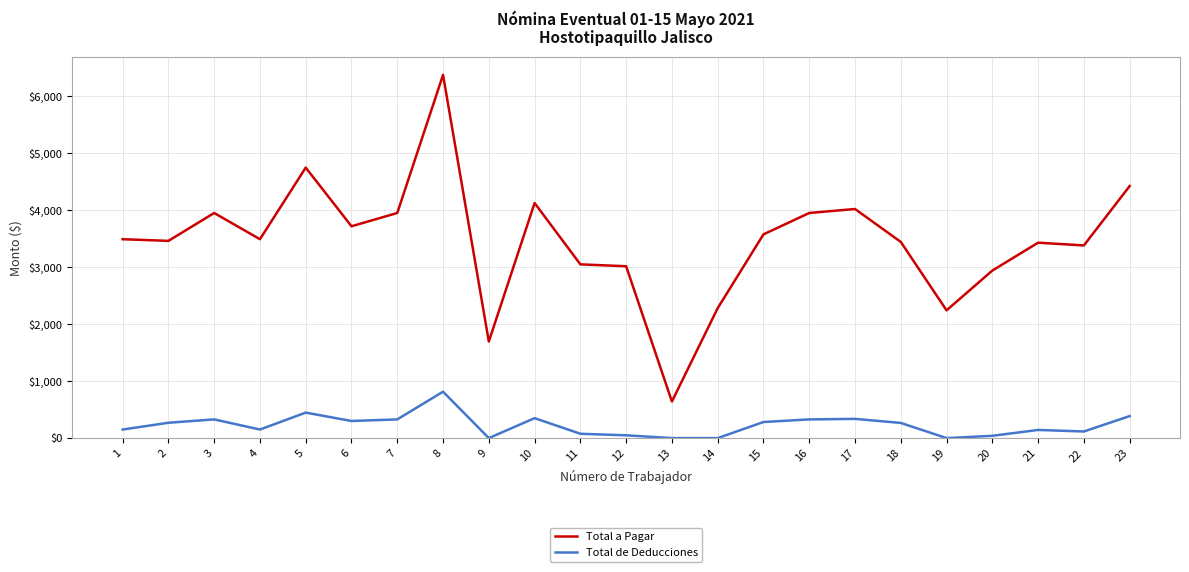

What is the highest value of the Total de Deducciones series?

814.0